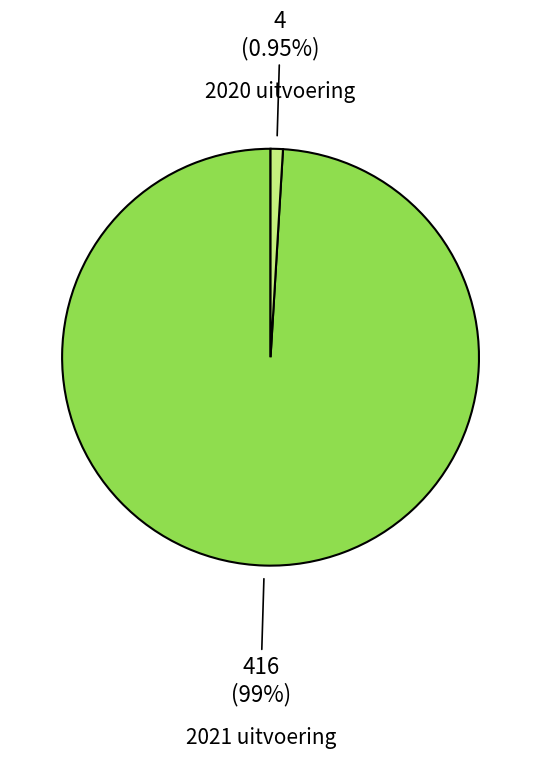

Is there any slice that represents more than half of the pie?

Yes